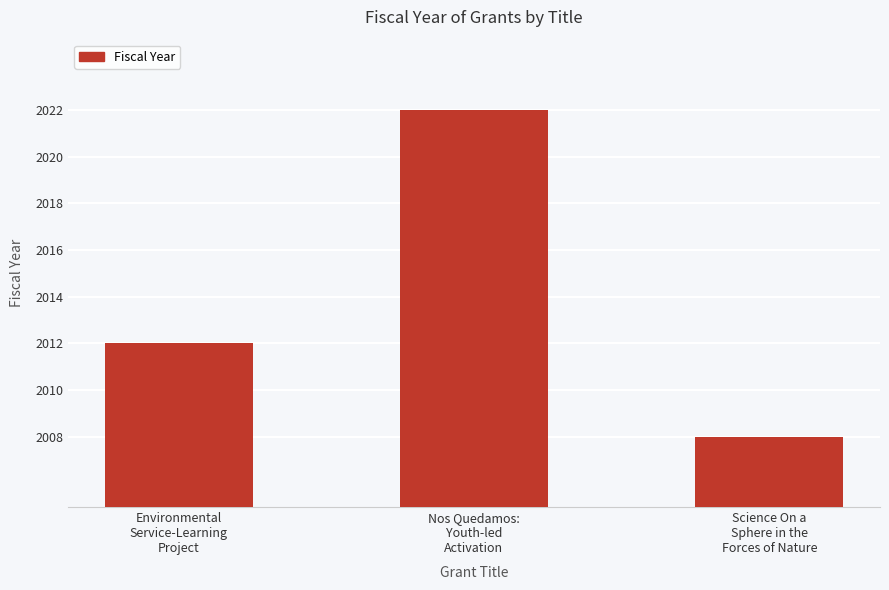

How many categories are shown in the chart?

3